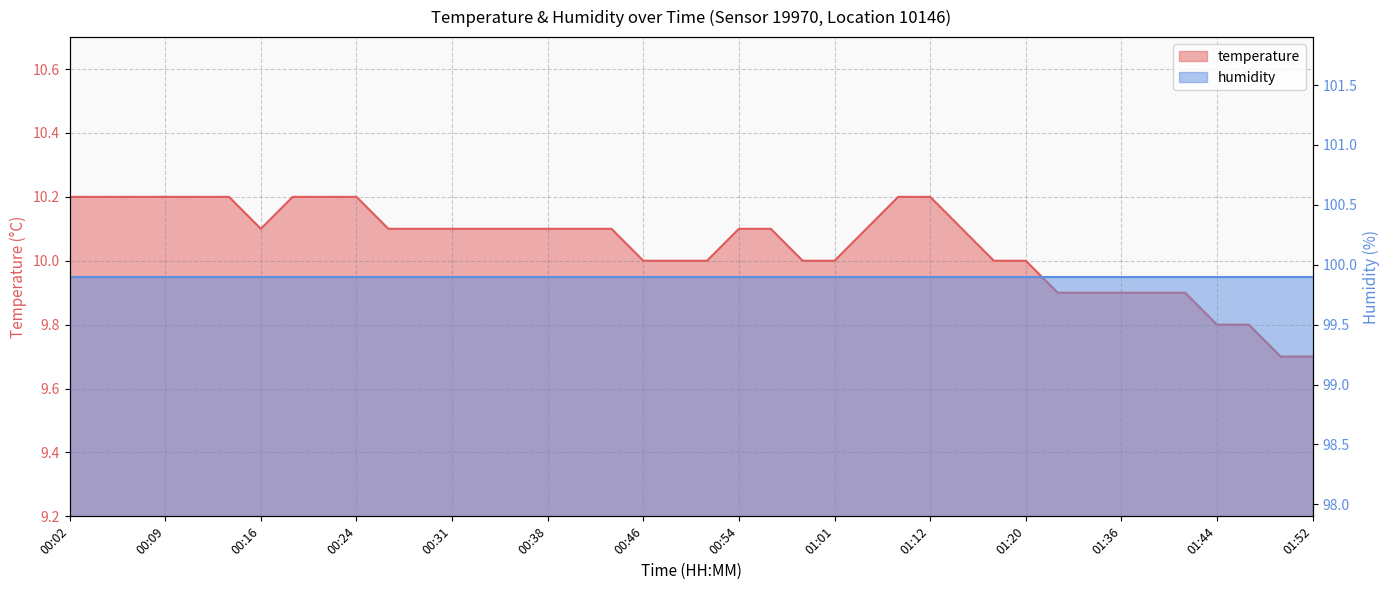

How many interior local valleys (lower than both neighbors) does the data have?

1